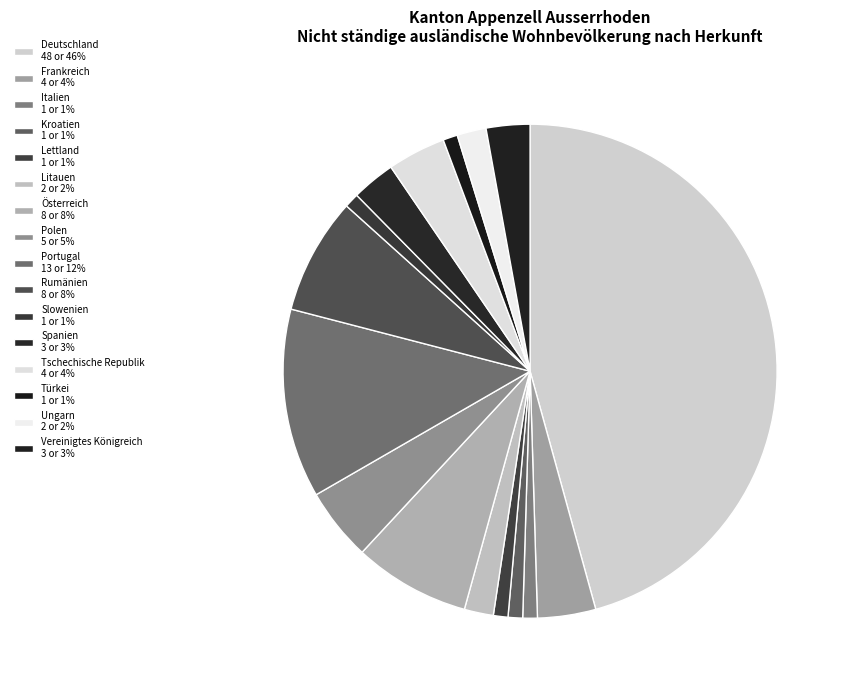

Which slice is the largest?

Deutschland